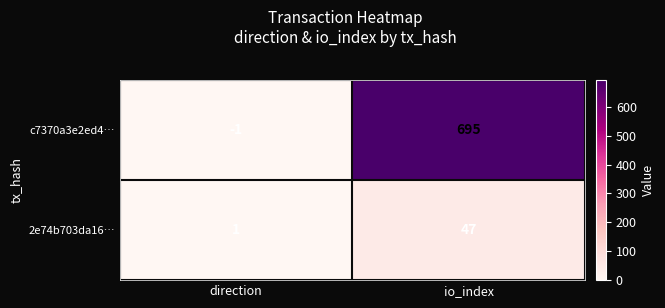

What is the difference between the maximum and minimum values in the c7370a3e2ed4… series?

696